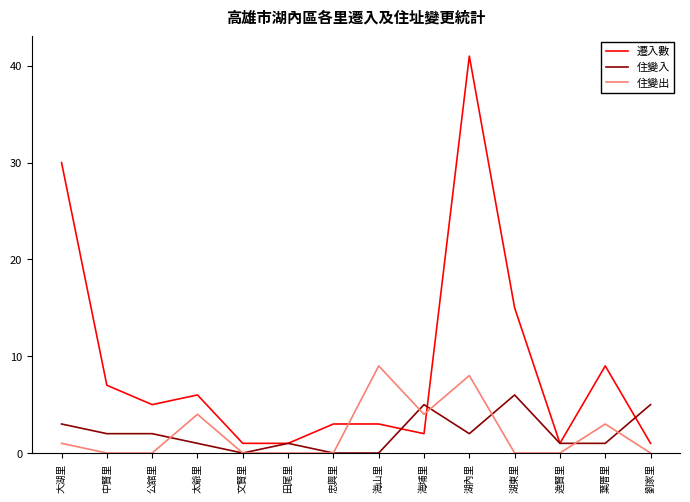

After their last crossing, which series has the higher values: 遷入數 or 住變出?

遷入數